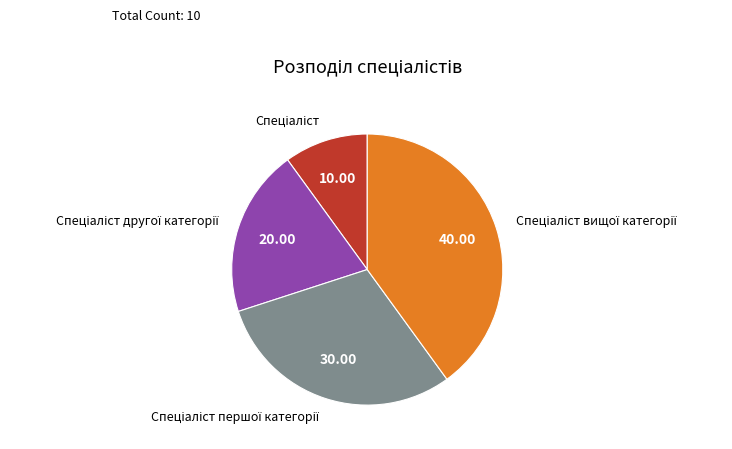

Does any single category account for the majority?

No